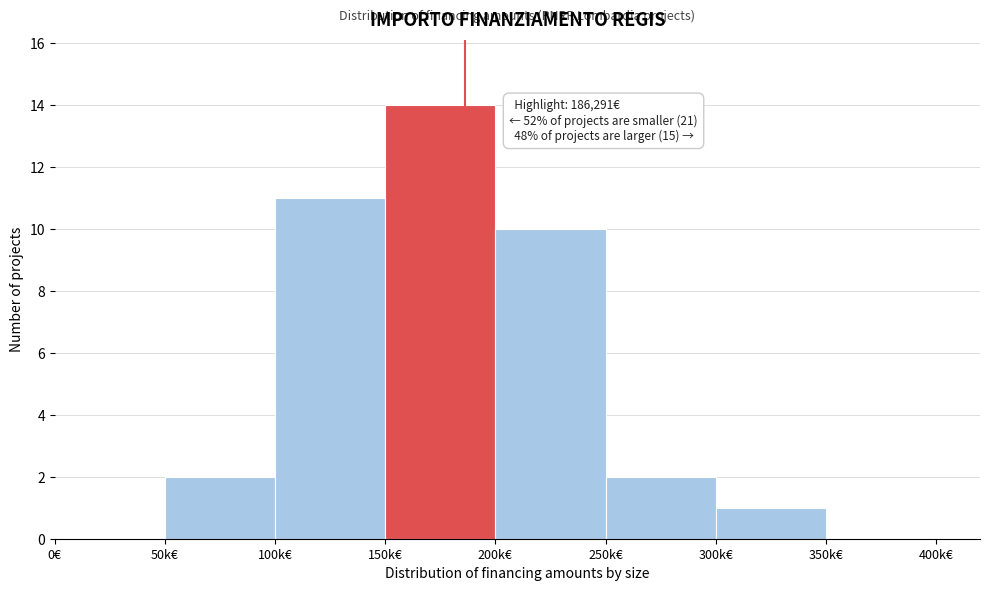

Reading left to right, extract all data points from this chart.

0€=0	50k€=2	100k€=11	150k€=14	200k€=10	250k€=2	300k€=1	350k€=0